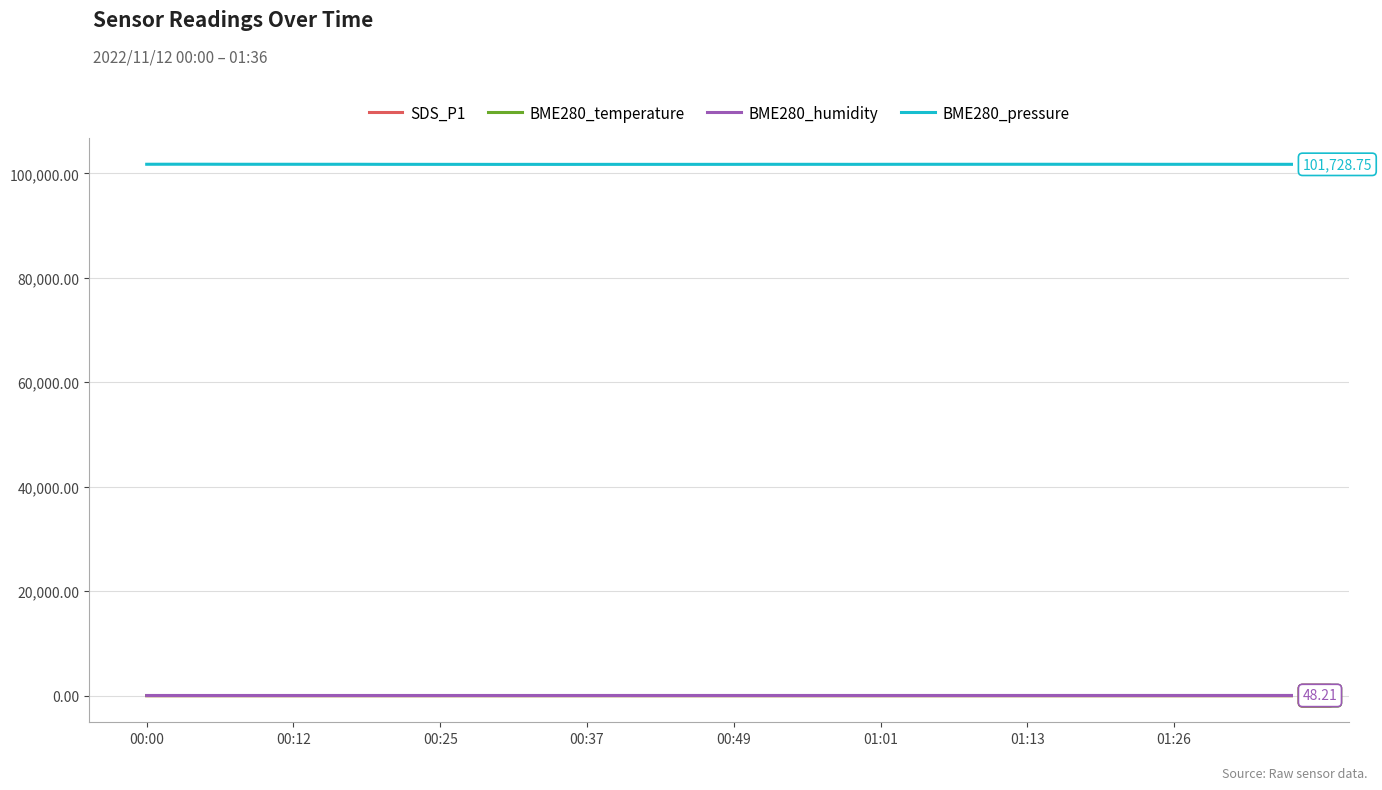

True or false: BME280_pressure and SDS_P1 intersect in this chart.

False